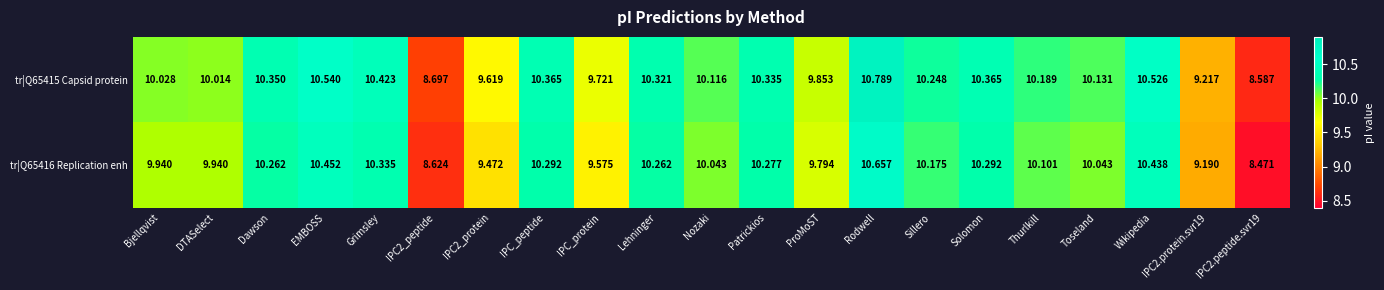

Which category has the highest value across all series?

Rodwell